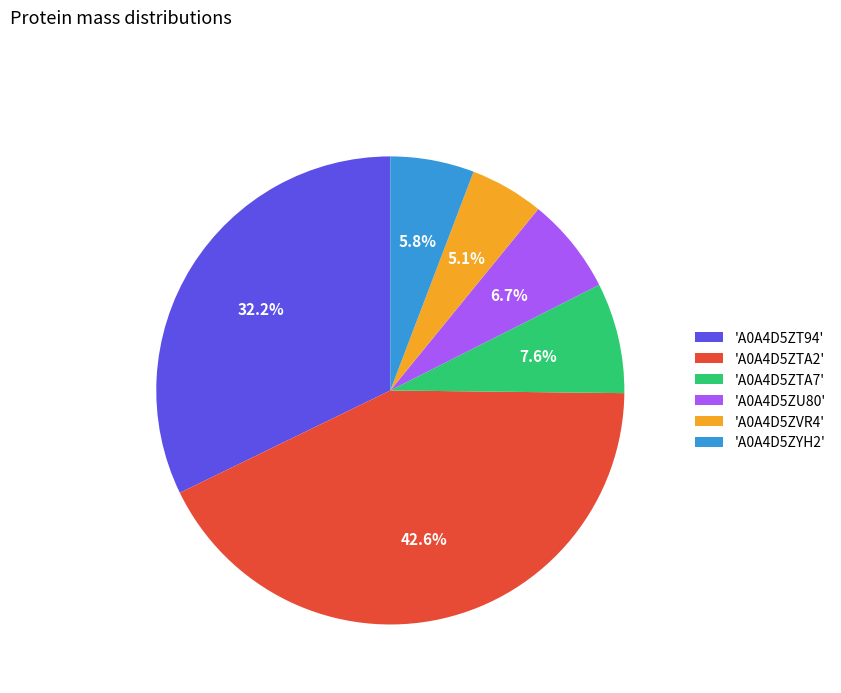

How many segments does this pie chart have?

6